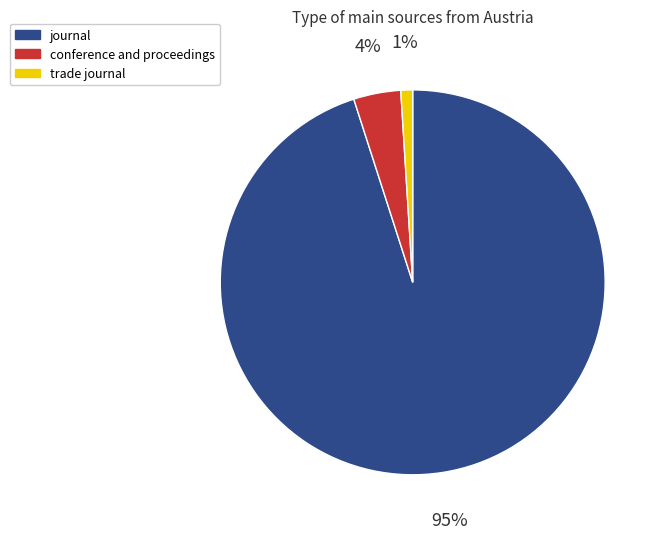

To the nearest percent, what percentage of the pie is trade journal?

1%